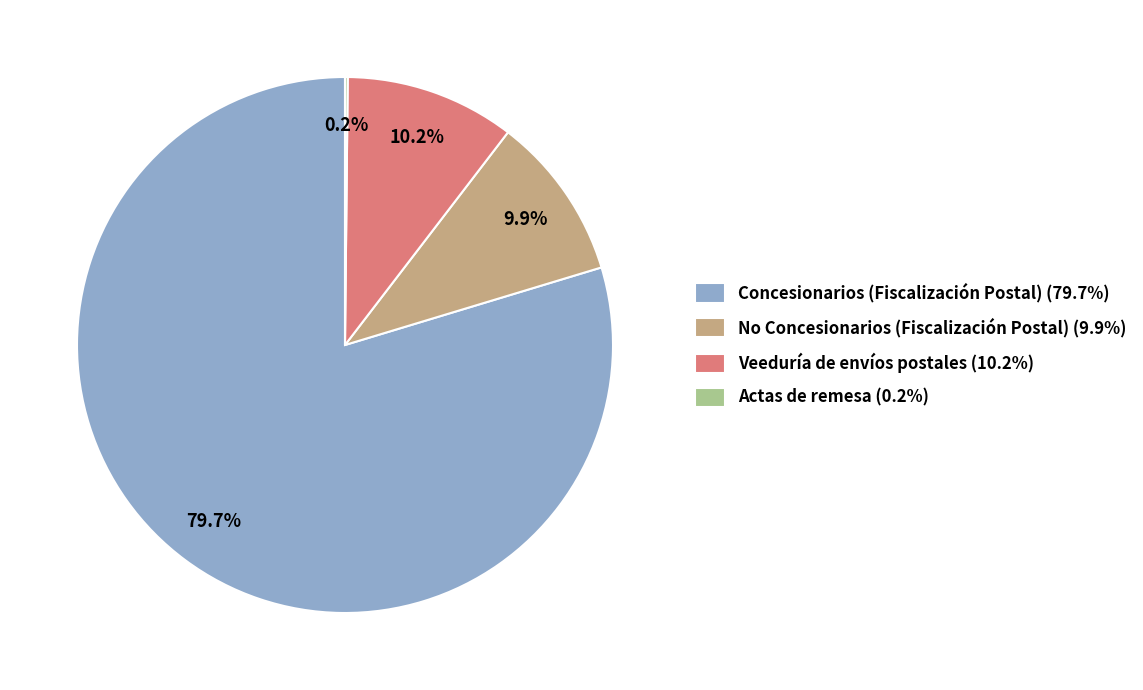

True or false: Veeduría de envíos postales accounts for 3% of the total.

False